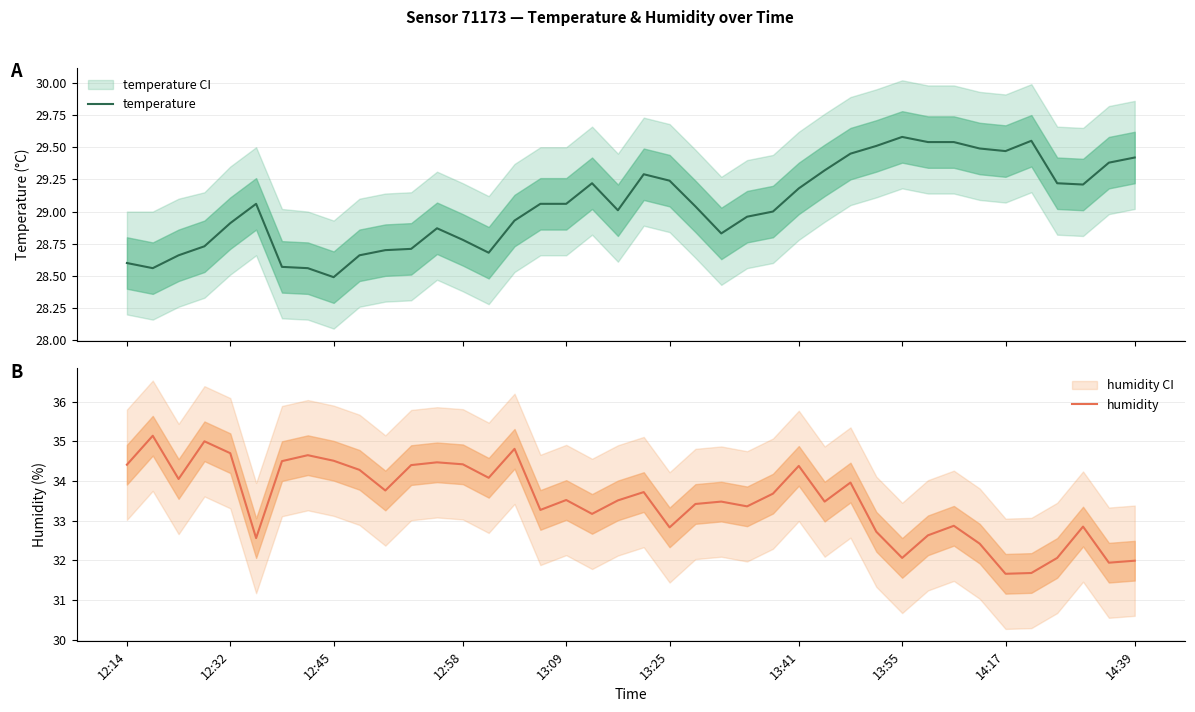

Reading left to right, transcribe all the data shown in this chart.

temperature: 28.6	28.6	28.7	28.7	28.9	29.1	28.6	28.6	28.5	28.7	28.7	28.7	28.9	28.8	28.7	28.9	29.1	29.1	29.2	29.0	29.3	29.2	29.0	28.8	29.0	29.0	29.2	29.3	29.4	29.5	29.6	29.5	29.5	29.5	29.5	29.6	29.2	29.2	29.4	29.4
humidity: 34.4	35.1	34.0	35.0	34.7	32.6	34.5	34.6	34.5	34.3	33.8	34.4	34.5	34.4	34.1	34.8	33.3	33.5	33.2	33.5	33.7	32.8	33.4	33.5	33.4	33.7	34.4	33.5	34.0	32.7	32.1	32.6	32.9	32.4	31.7	31.7	32.1	32.9	31.9	32.0